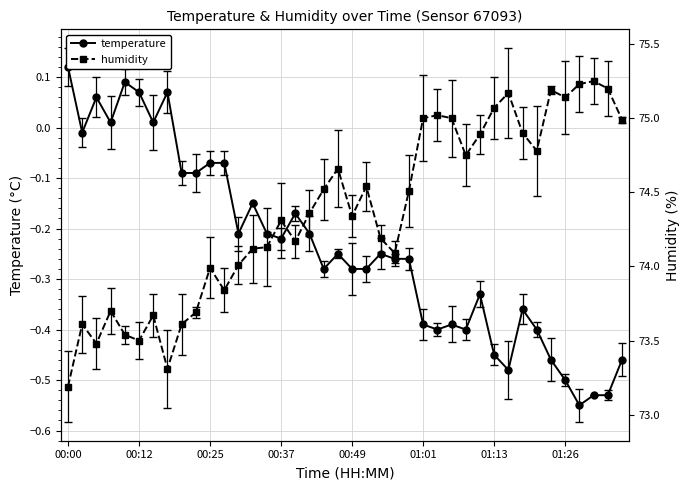

Which series changed the most between 11 and 27?

humidity